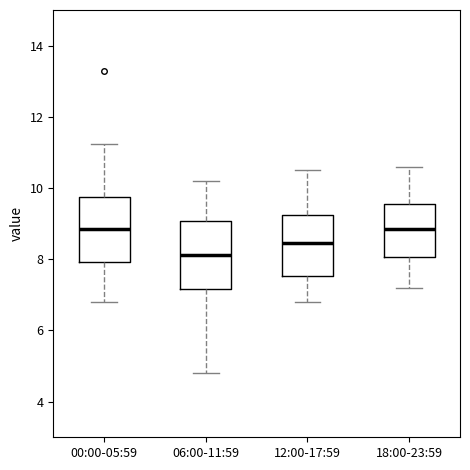

Where does the median line of the box for 00:00-05:59 sit on the y-axis? The values are not printed on the chart, so give them approximately, as read against the axis.

8.8